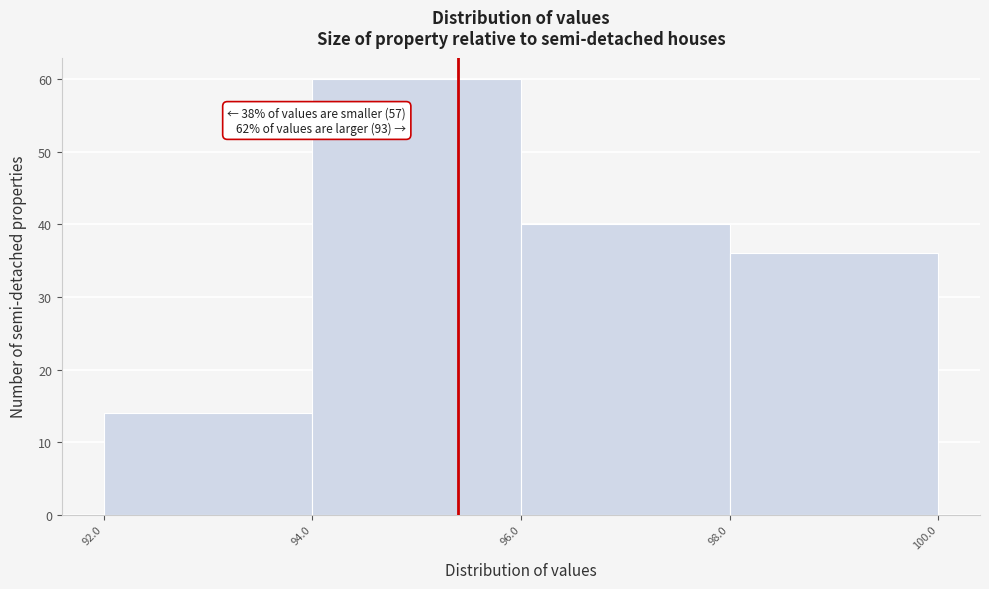

Over which range of the x-axis is the bar tallest?

94.0 to 96.0